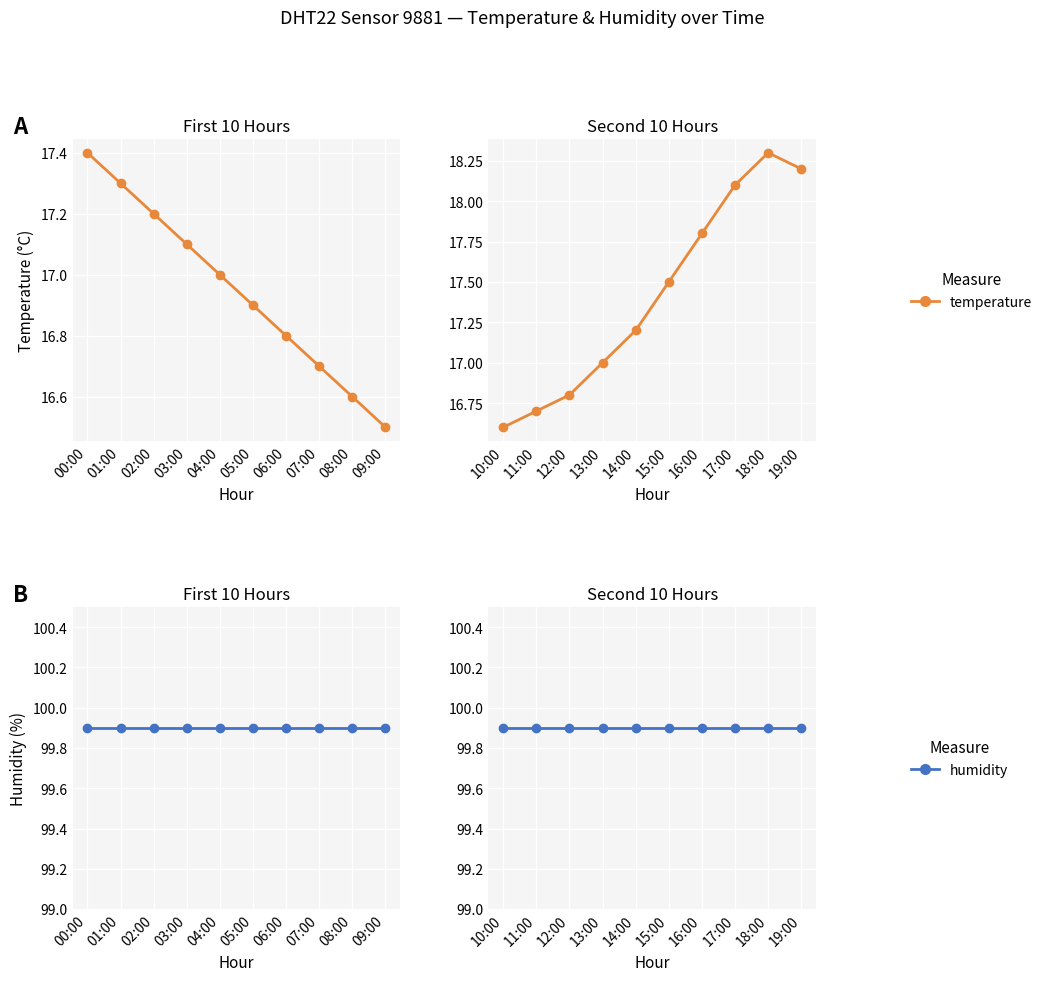

What is the value of the temperature point at the 7th from the left?

17.8